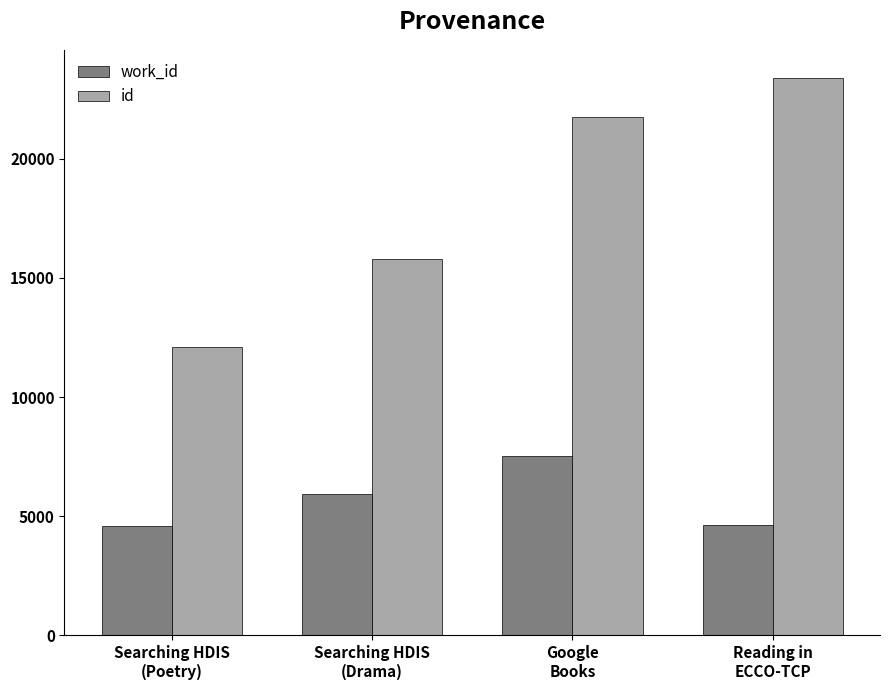

Between Searching HDIS
(Poetry) and Google
Books, which series saw the biggest shift?

id